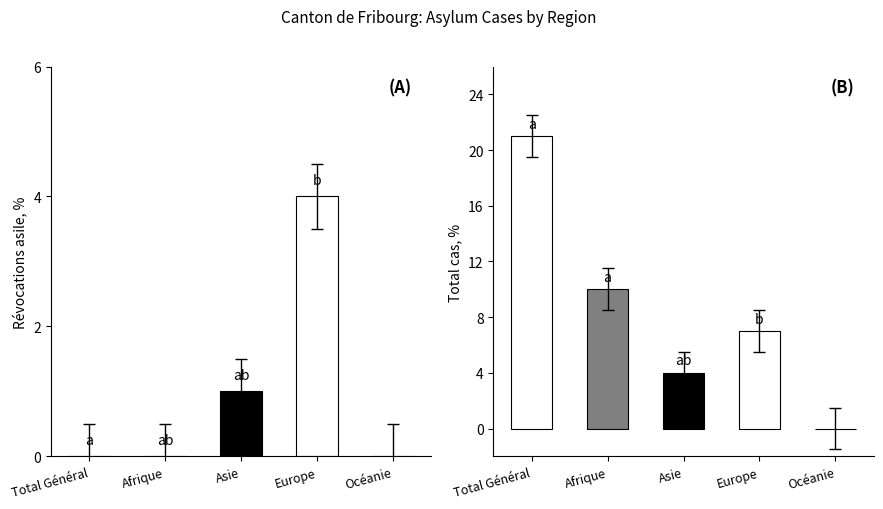

What is the total value across all series at Asie?

5